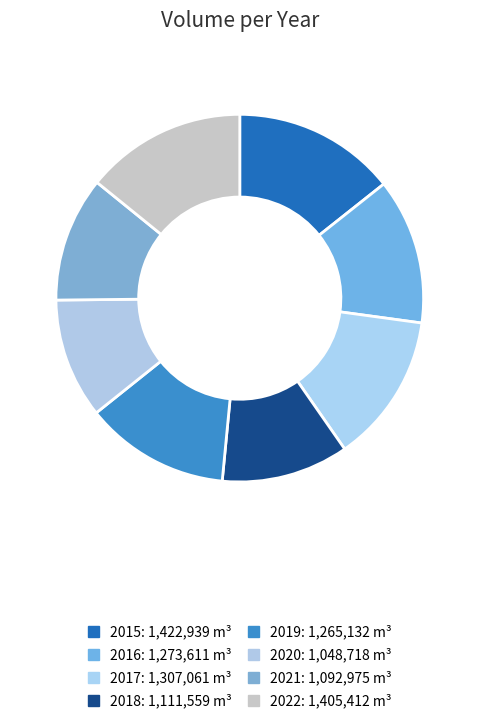

Count the number of slices in the pie.

8